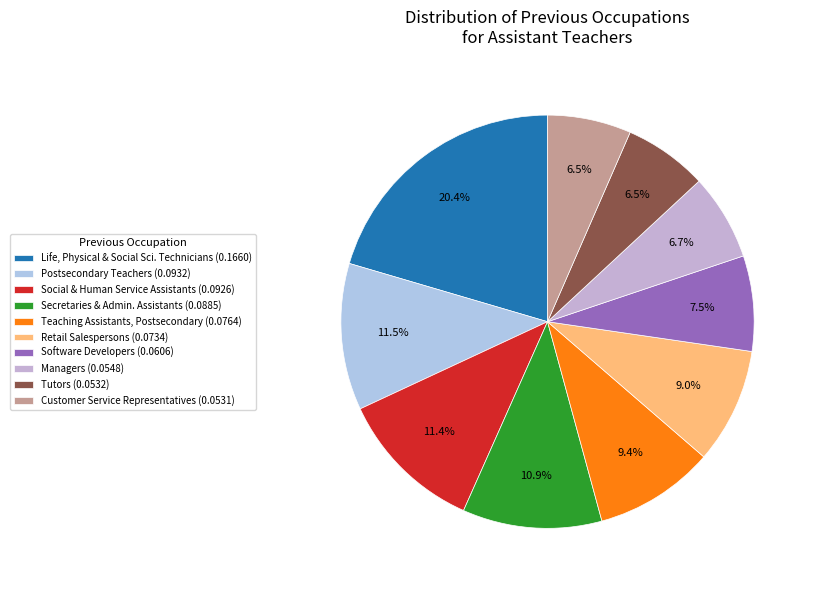

Does any single category account for the majority?

No